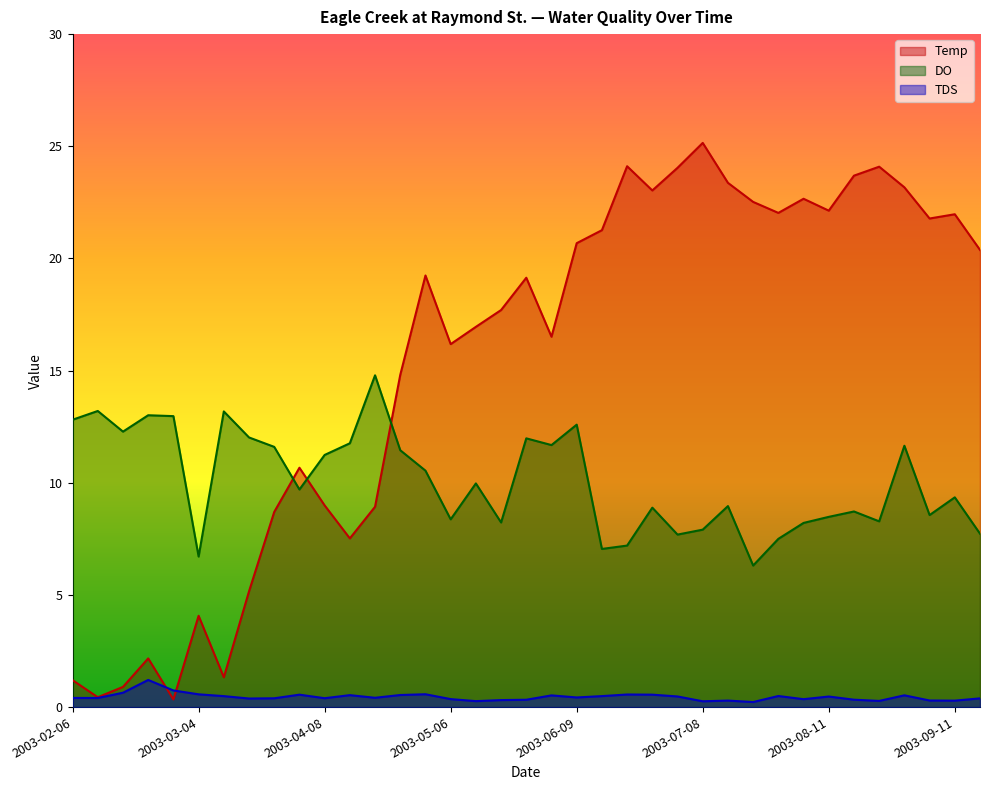

Between 2003-03-25 and 2003-06-30, which series saw the biggest shift?

Temp